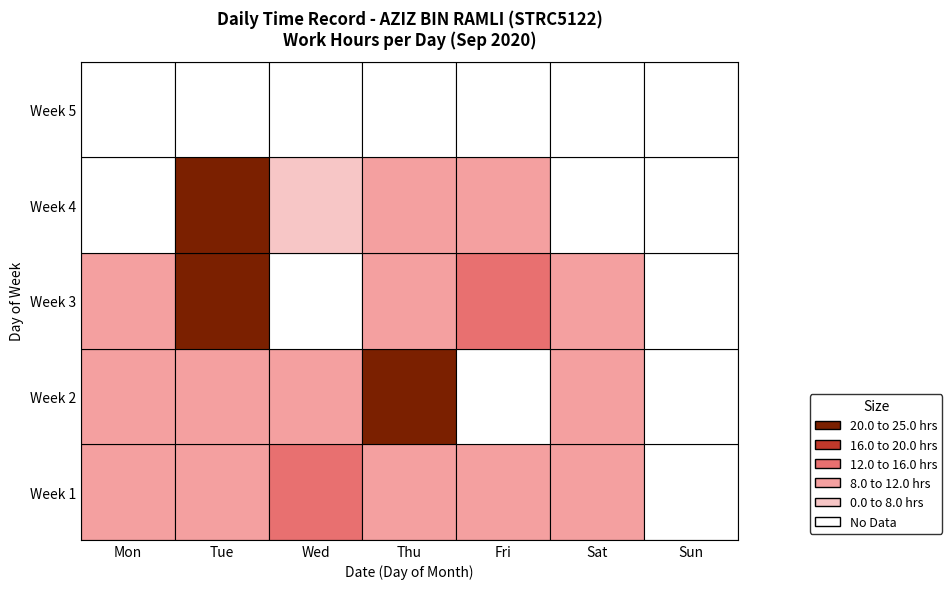

What is the change in value from 8 to 20?

-11.2